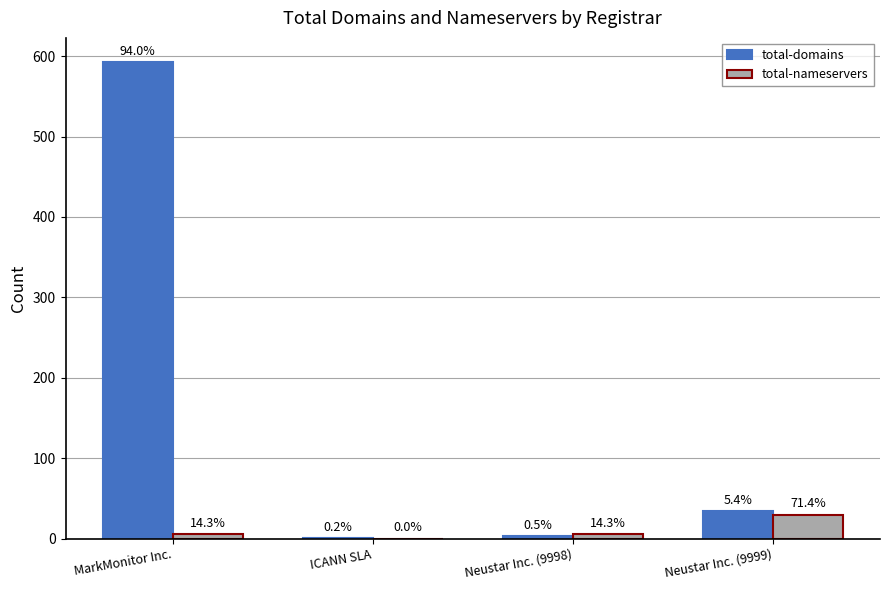

How many groups of bars are there?

4